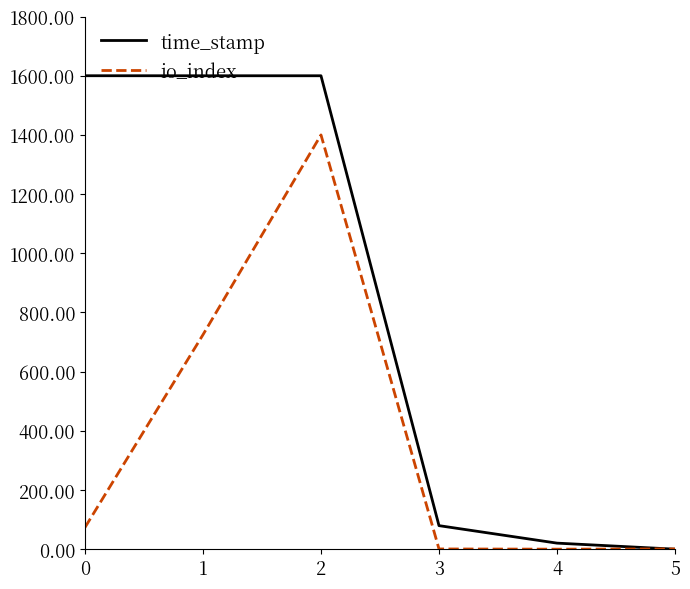

Is the value of io_index at 2 greater than the value of time_stamp at 0?

No